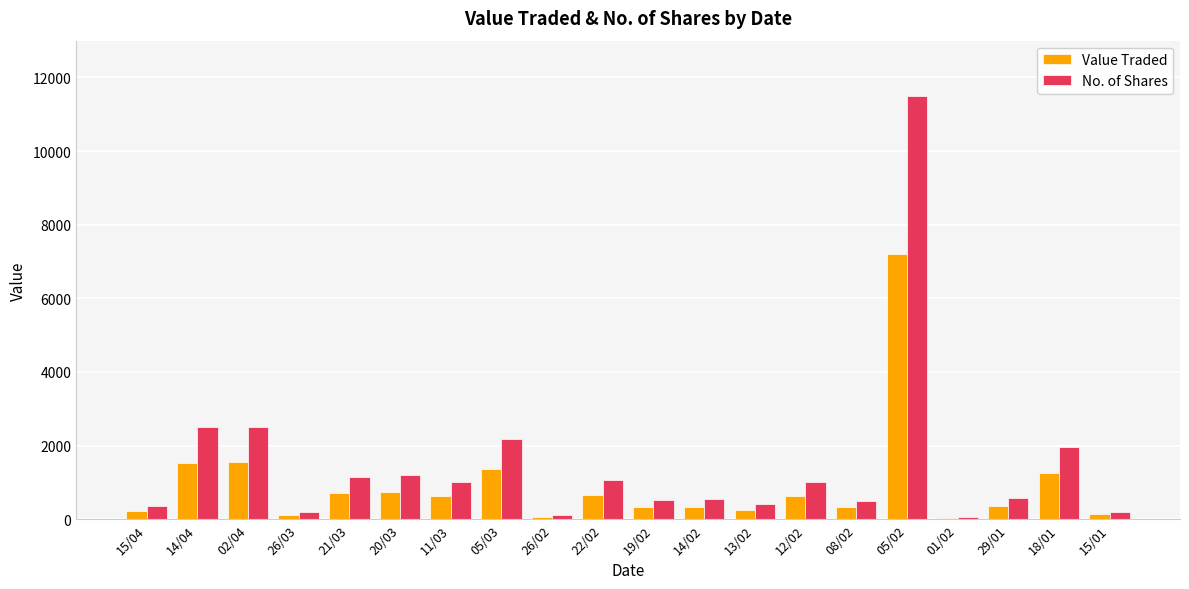

True or false: Value Traded has a value of 10595 at 05/02.

False